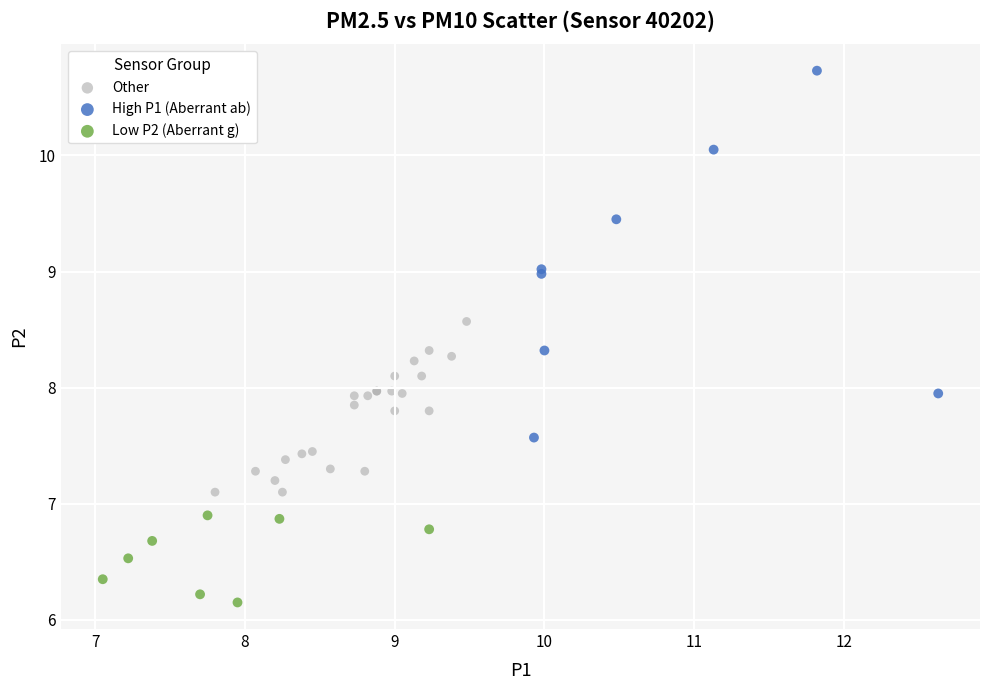

Which series contains the highest Y value?

High P1 (Aberrant ab)